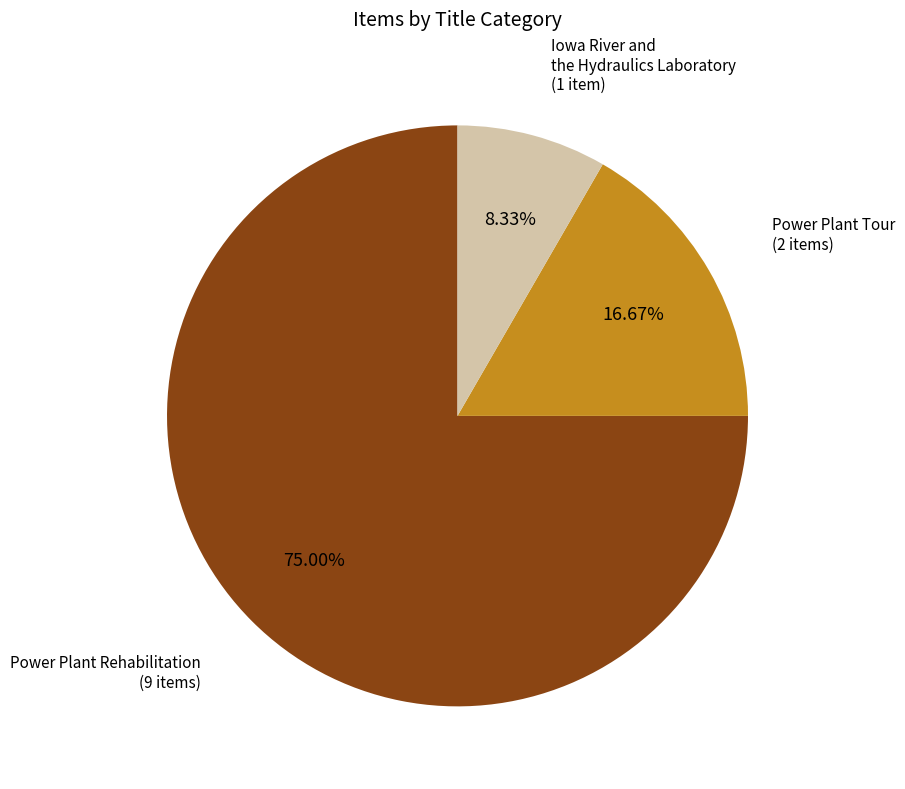

Does Power Plant Rehabilitation represent more than half of the total?

Yes